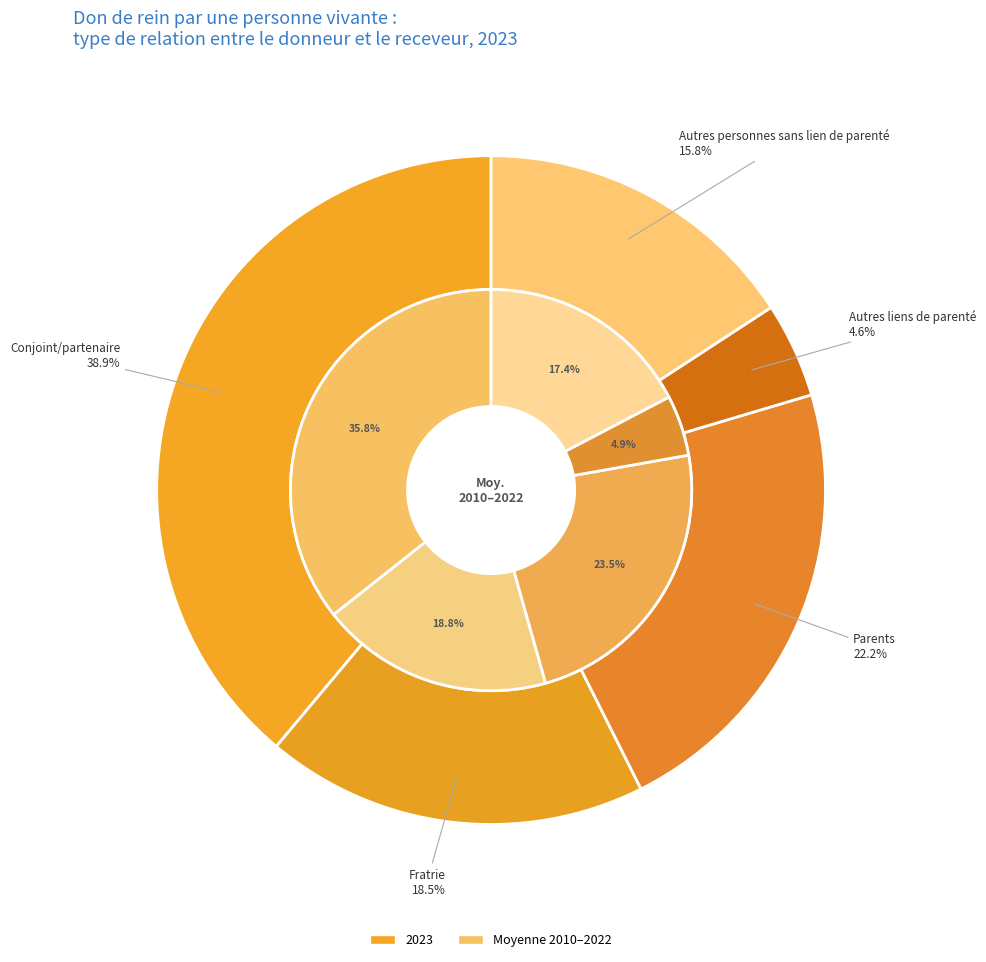

Which series has the widest spread of values?

values_2023